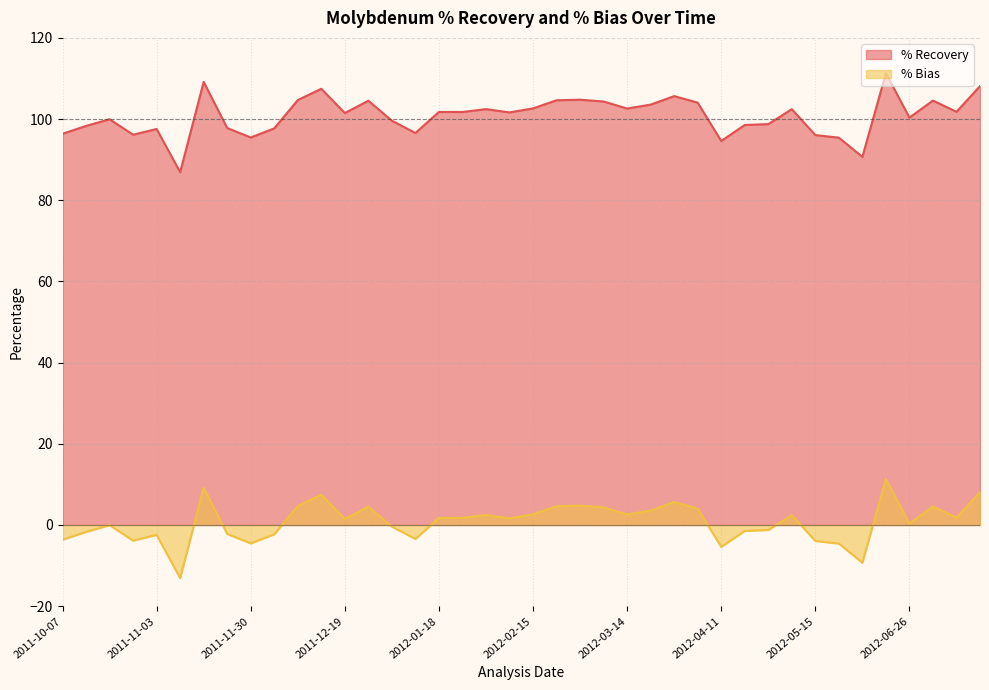

Does the chart display data point markers on the line(s)?

No